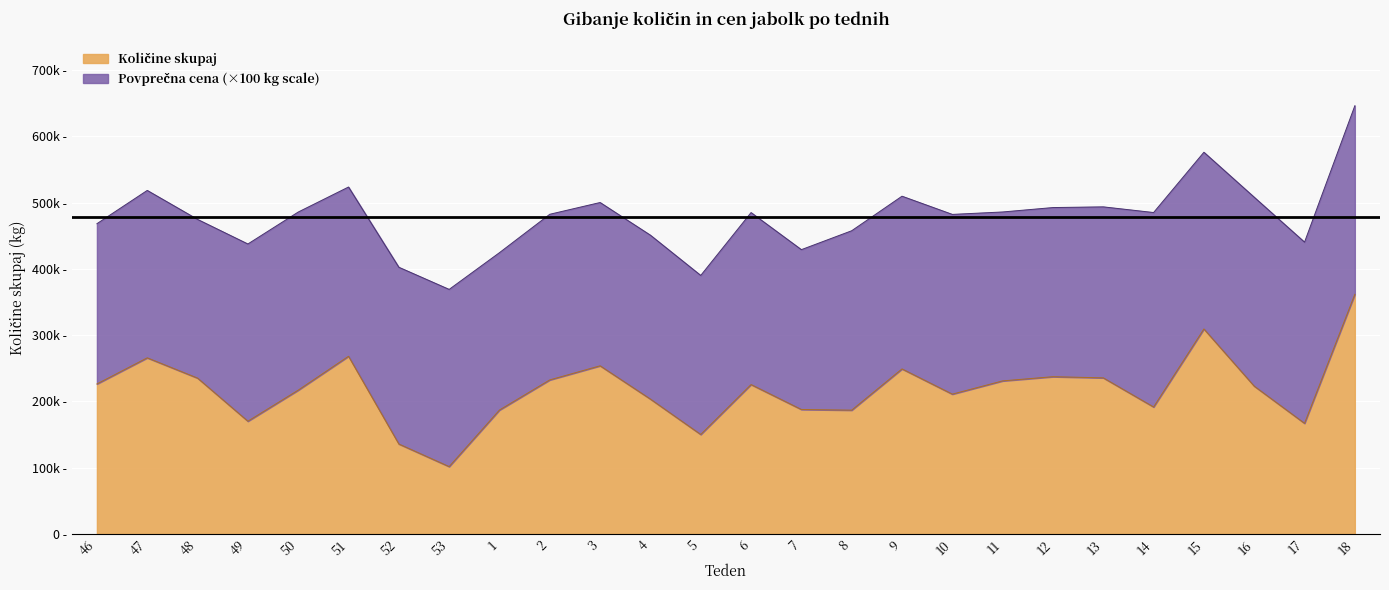

True or false: the data shows 164063 at 15.

False